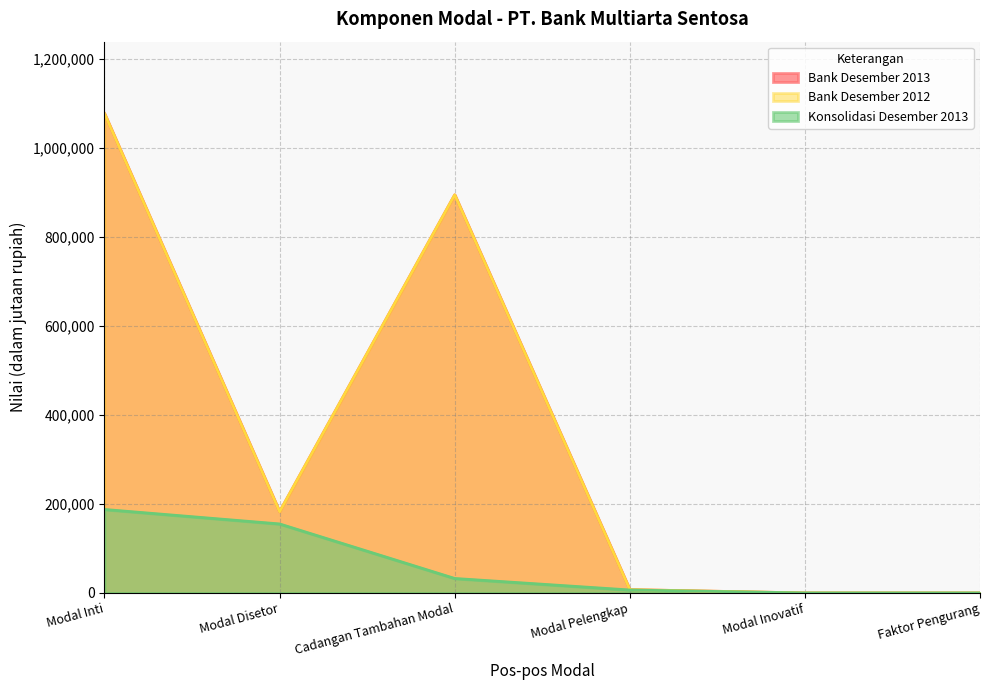

The Bank Desember 2013 series shows 293255 at Cadangan Tambahan Modal. True or false?

False